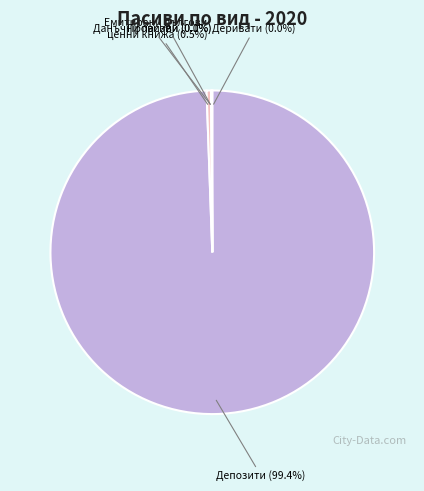

Which category accounts for the majority?

Депозити